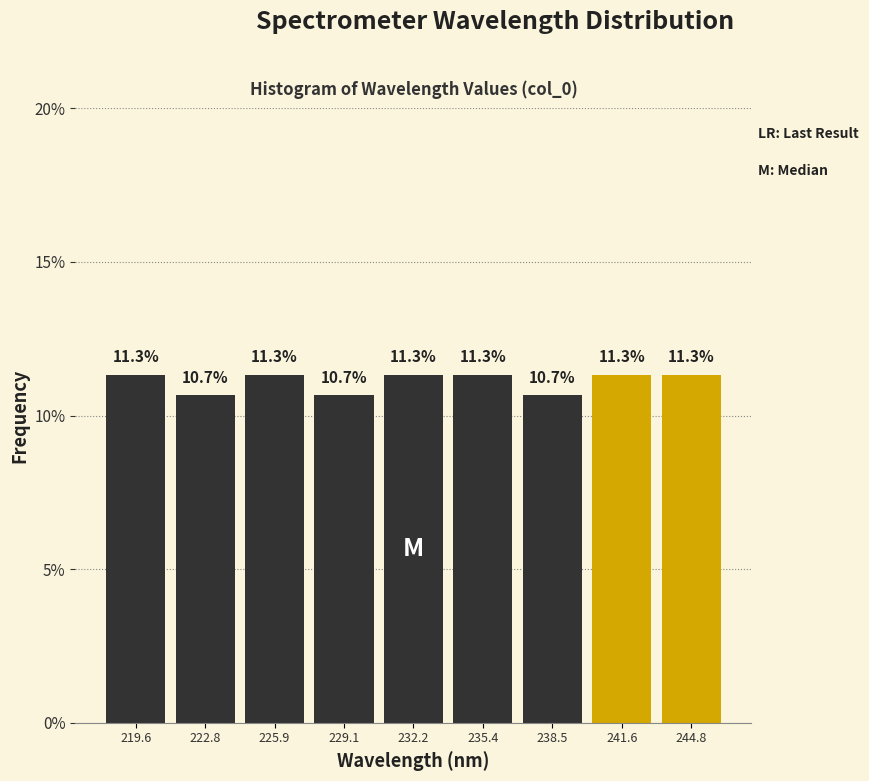

Reading left to right, list every bar in this chart as the range it spans on the x-axis followed by its height. The bar edges are not printed on the chart, so give them approximately, as read against the axis.

218.0 to 221.0: 11.3
221.0 to 224.5: 10.7
224.5 to 227.5: 11.3
227.5 to 230.5: 10.7
230.5 to 234.0: 11.3
234.0 to 237.0: 11.3
237.0 to 240.0: 10.7
240.0 to 243.0: 11.3
243.0 to 246.5: 11.3